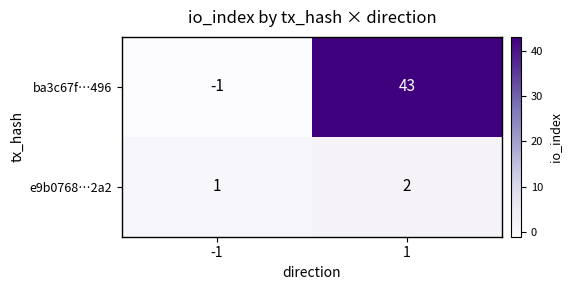

Is the value of e9b0768…2a2 at 1 greater than the value of ba3c67f…496 at 1?

No